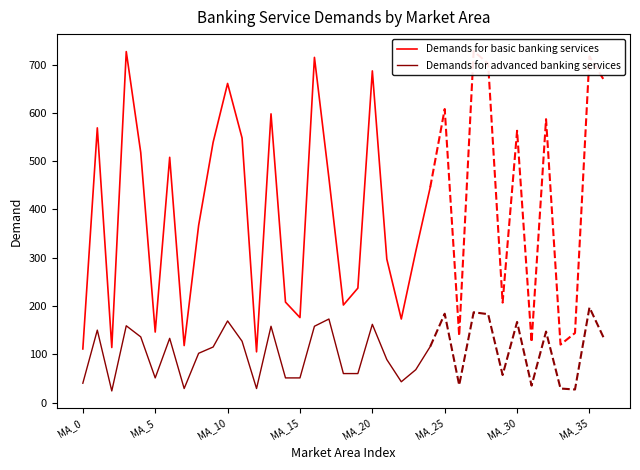

What is the average value of the Demands for basic banking services series?

382